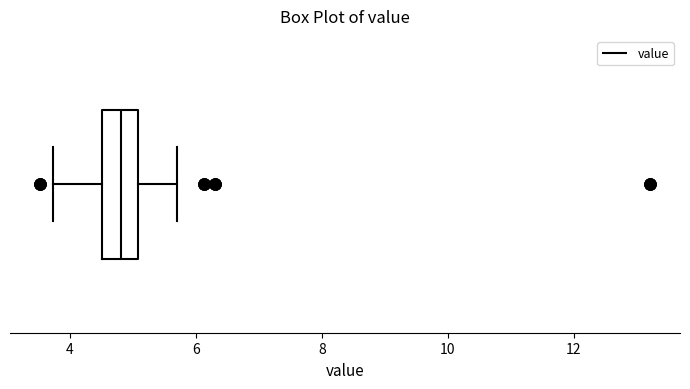

Read this box plot against the x-axis: the position of the median line, the range covered by the box, and the ends of both whiskers. The values are not printed on the chart, so give them approximately, as read against the axis.

median 4.8, box 4.6 to 5.0, whiskers 3.8 to 5.8